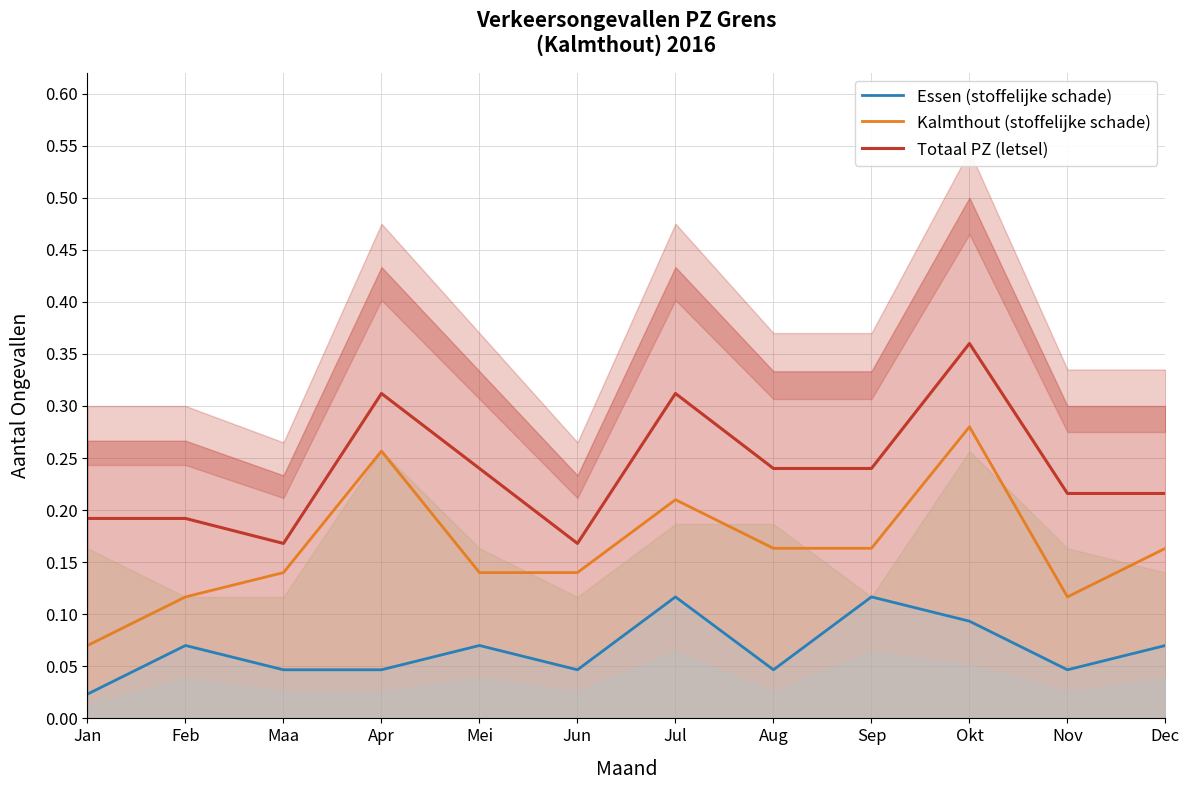

What is the sum of the Totaal PZ (letsel) values at Maa and Jun?

0.3